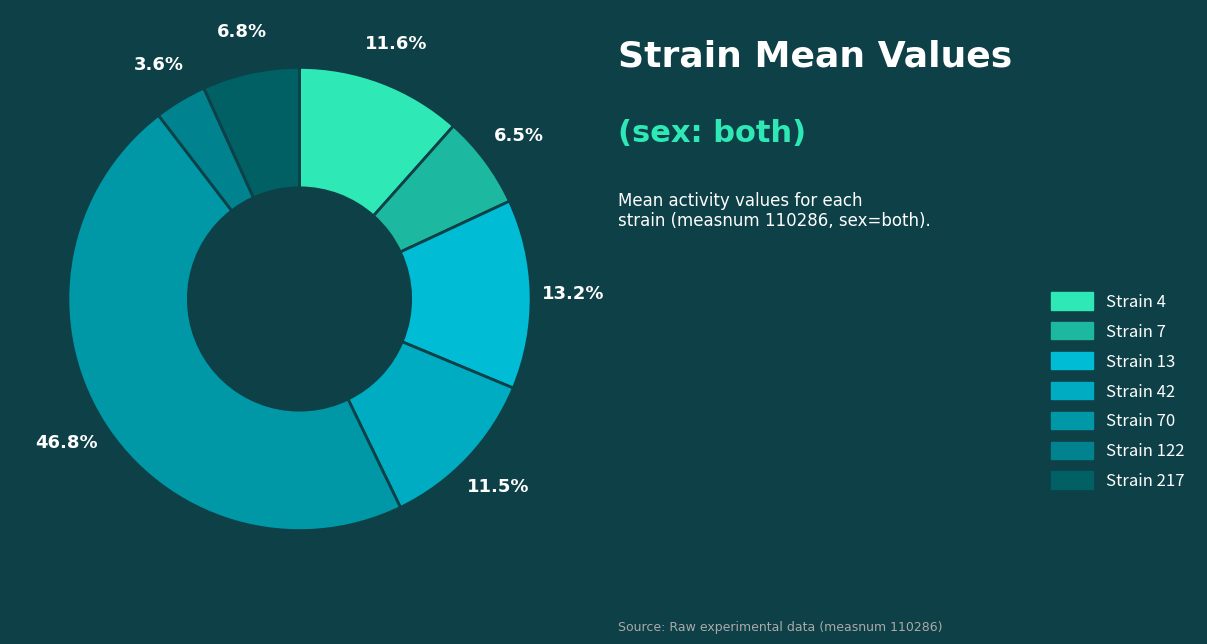

To the nearest percent, what is the average slice percentage?

14%